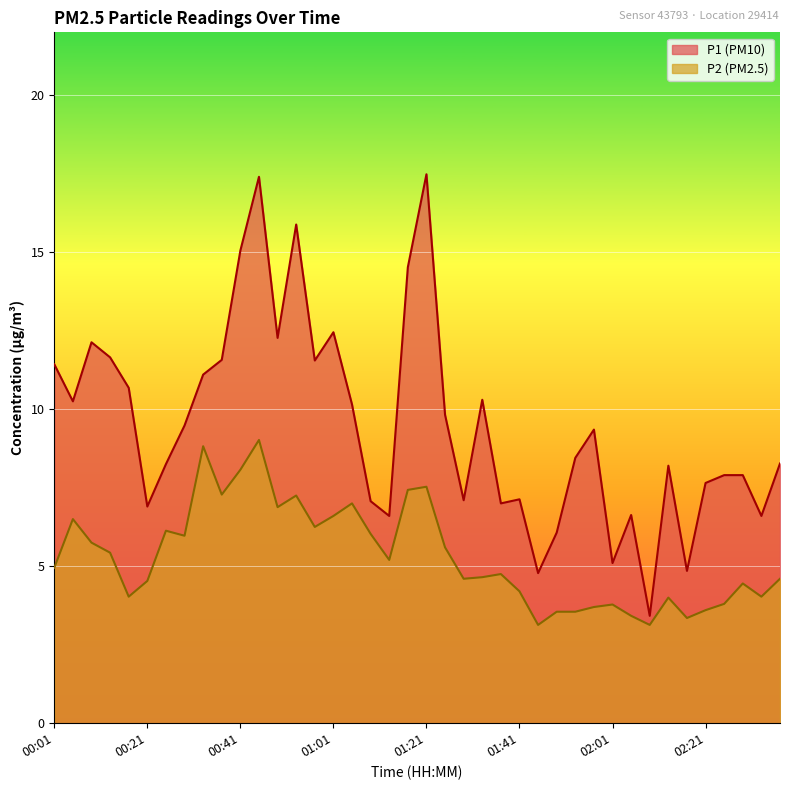

Does the chart display data point markers on the line(s)?

No